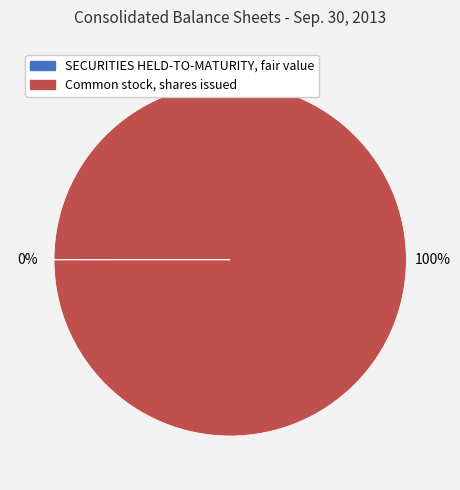

True or false: Common stock, shares issued accounts for 100% of the total.

True